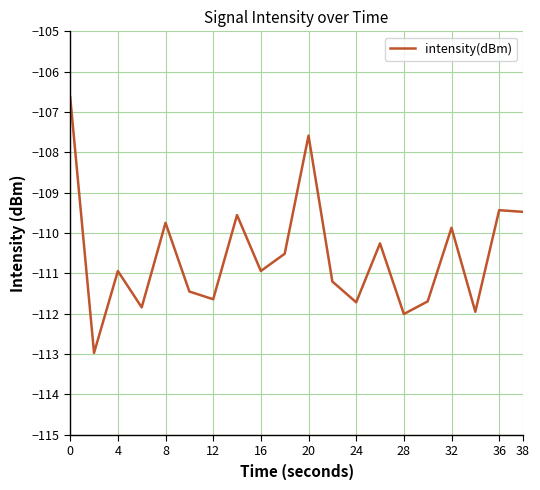

What is the minimum value shown in the chart?

-113.0